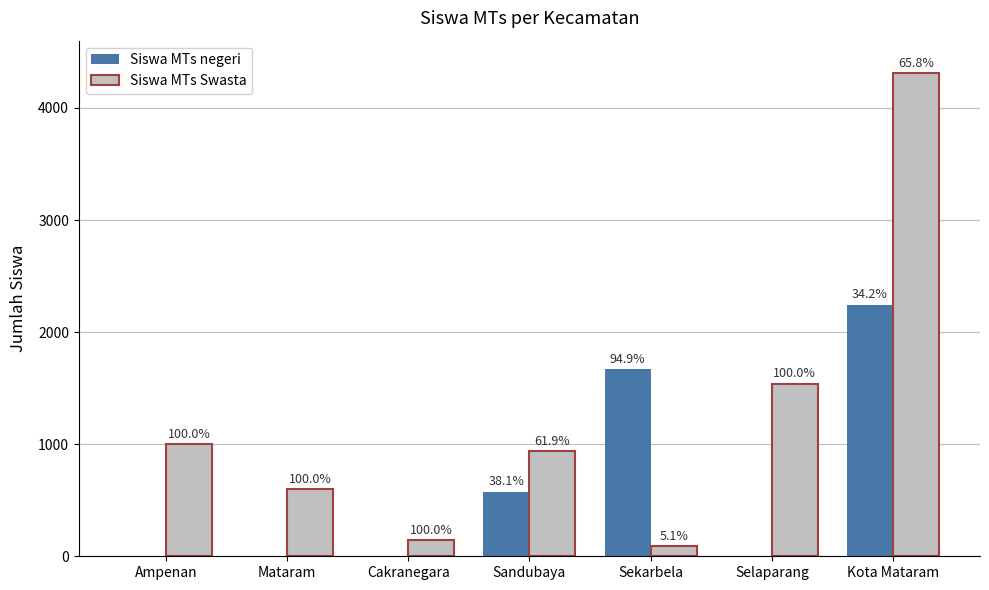

Which series has the largest total across all categories?

Siswa MTs Swasta